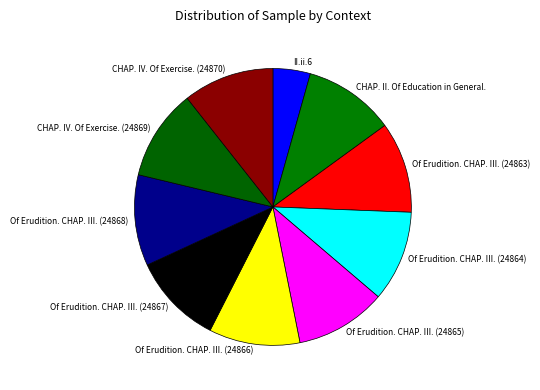

How many segments does this pie chart have?

10